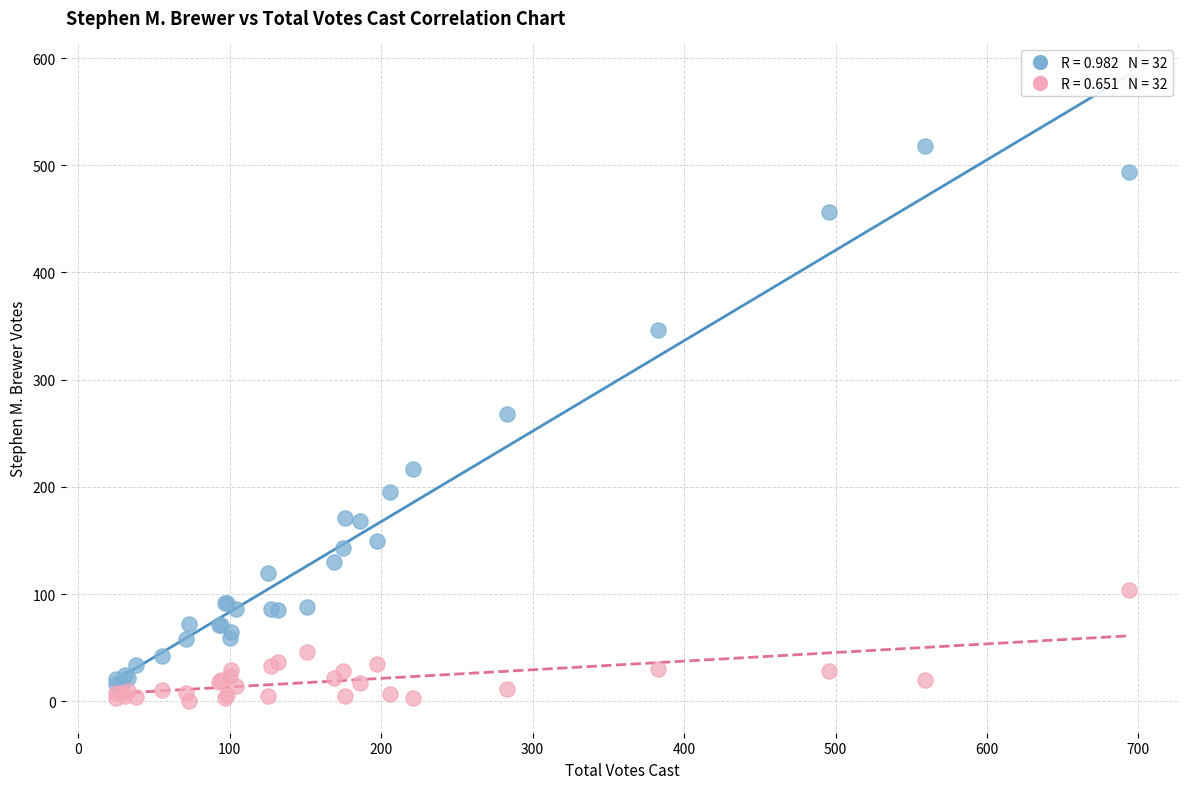

Across all series, what Y value is closest to 259?

268